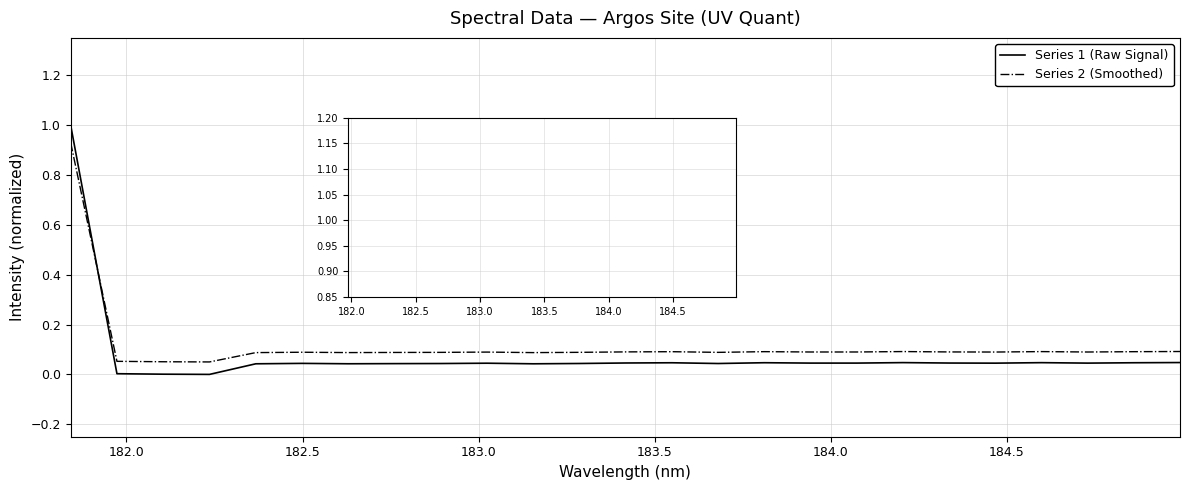

List the series in order of their peak value, highest first.

Series 1 (Raw Signal), Series 2 (Smoothed)